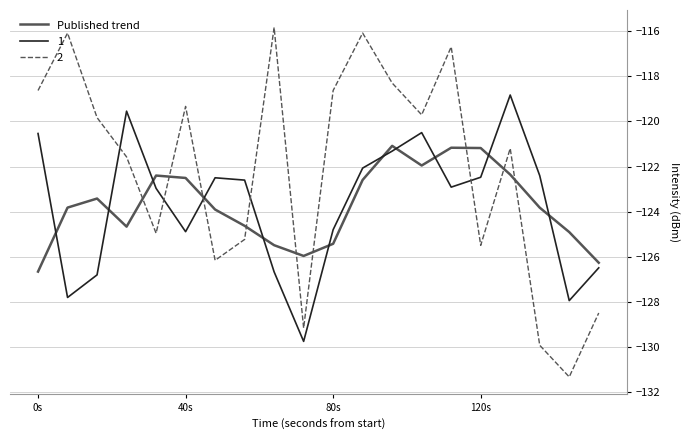

Rank the series by their maximum value, from lowest to highest.

Published trend, 1, 2